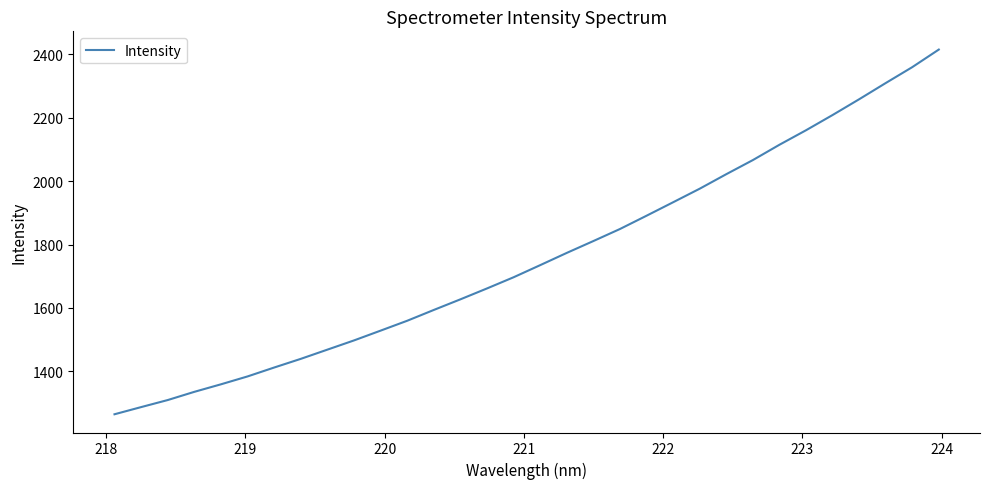

What is the difference between the maximum and minimum values?

1150.8